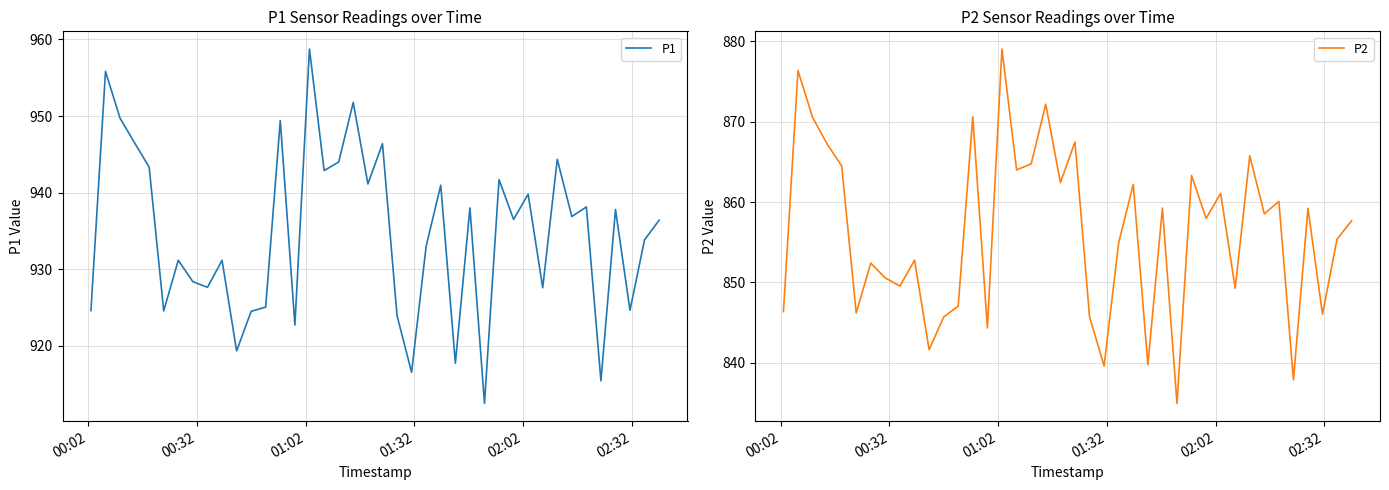

What is the difference between the second highest and minimum values in the P2 series?

41.4